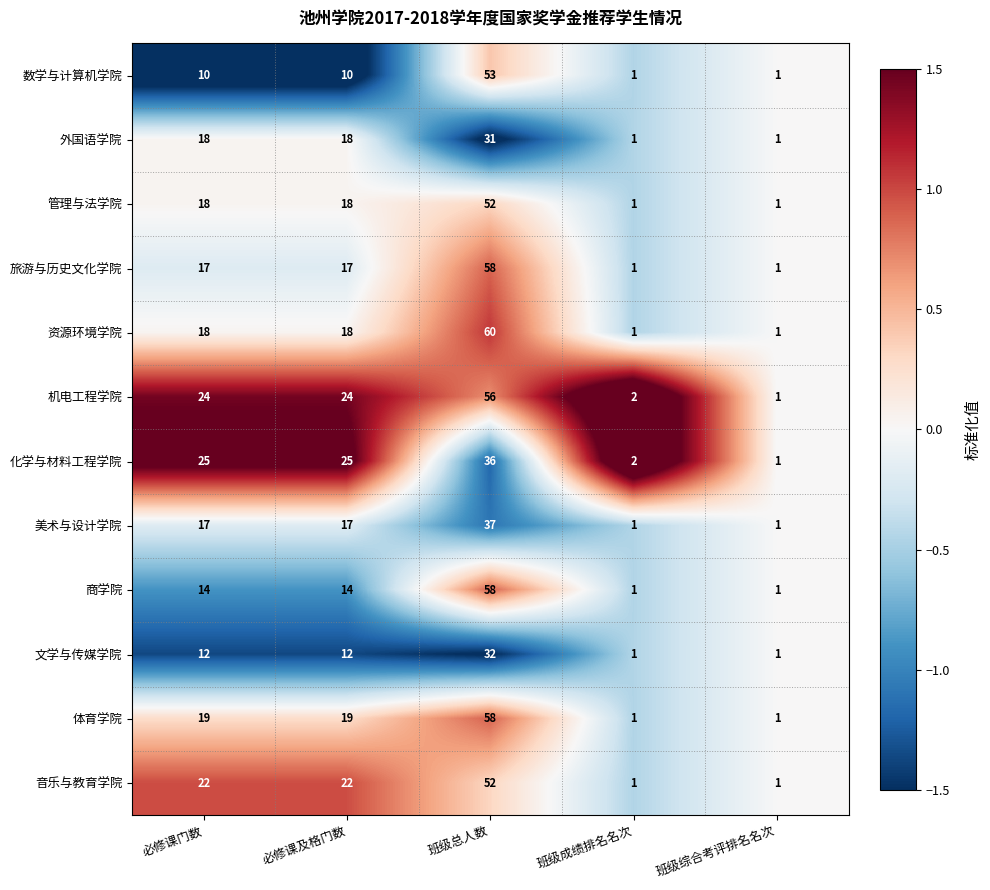

How many data points in 音乐与教育学院 are less than 22?

2